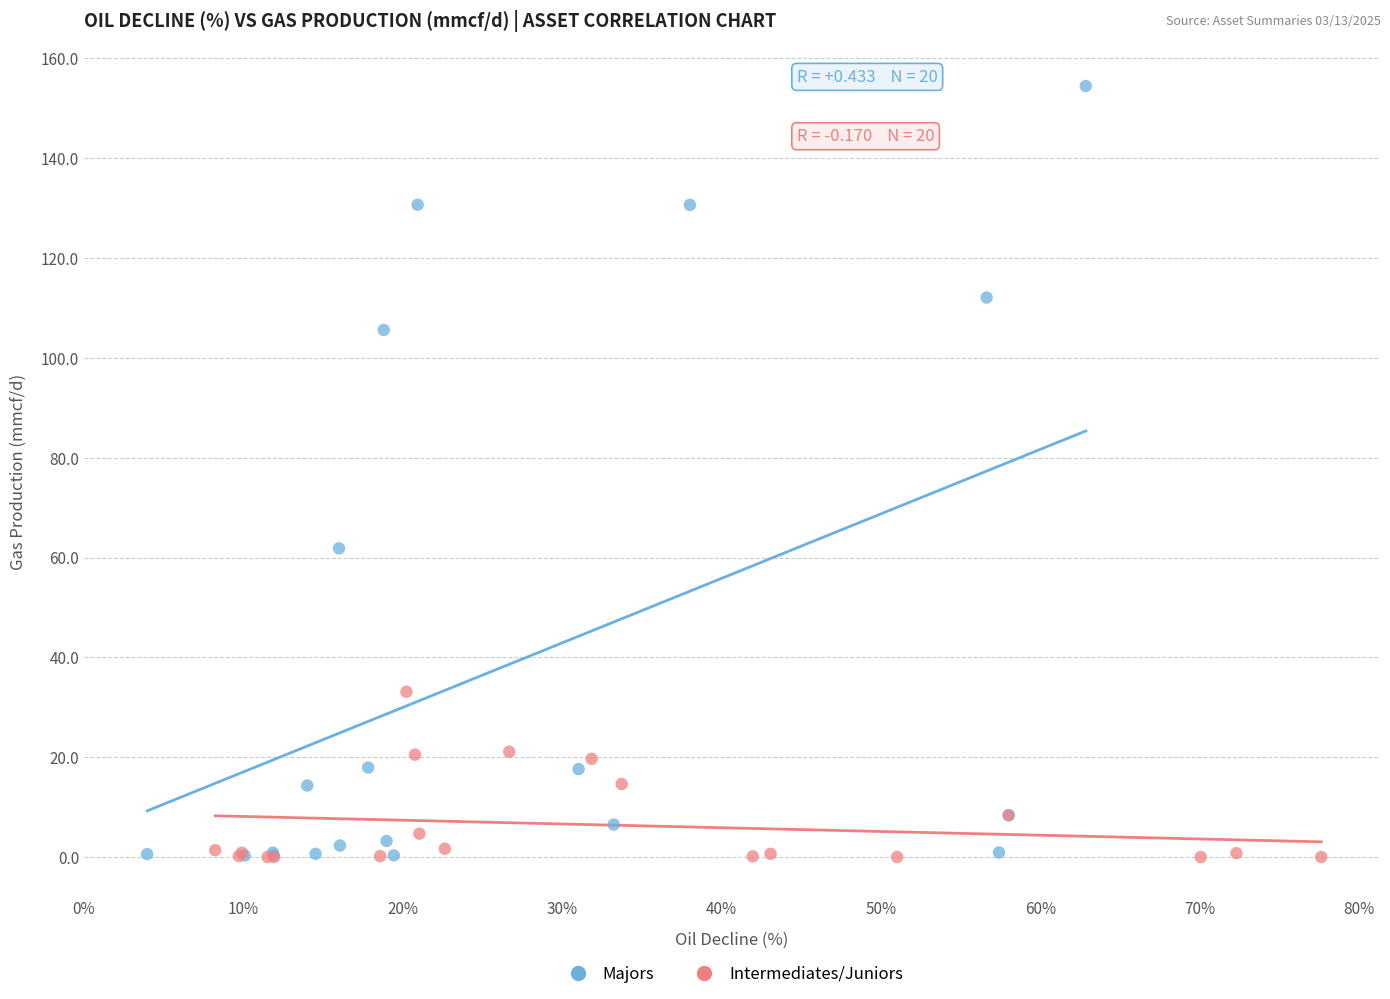

Which series has the widest spread of Y values?

Majors